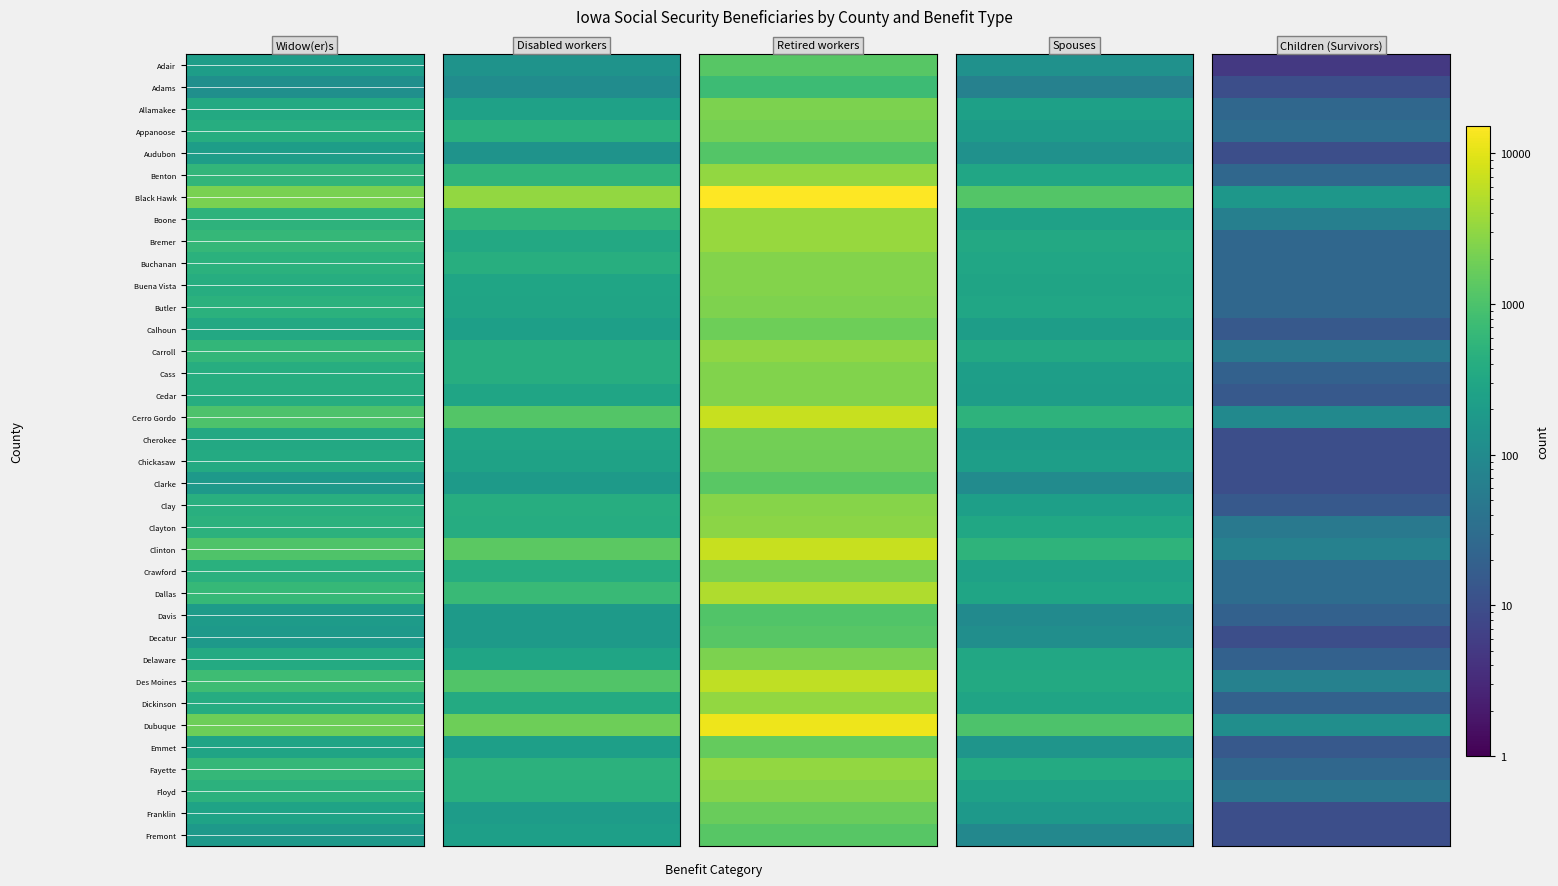

Which series changed the most between 6 and 8?

Retired workers